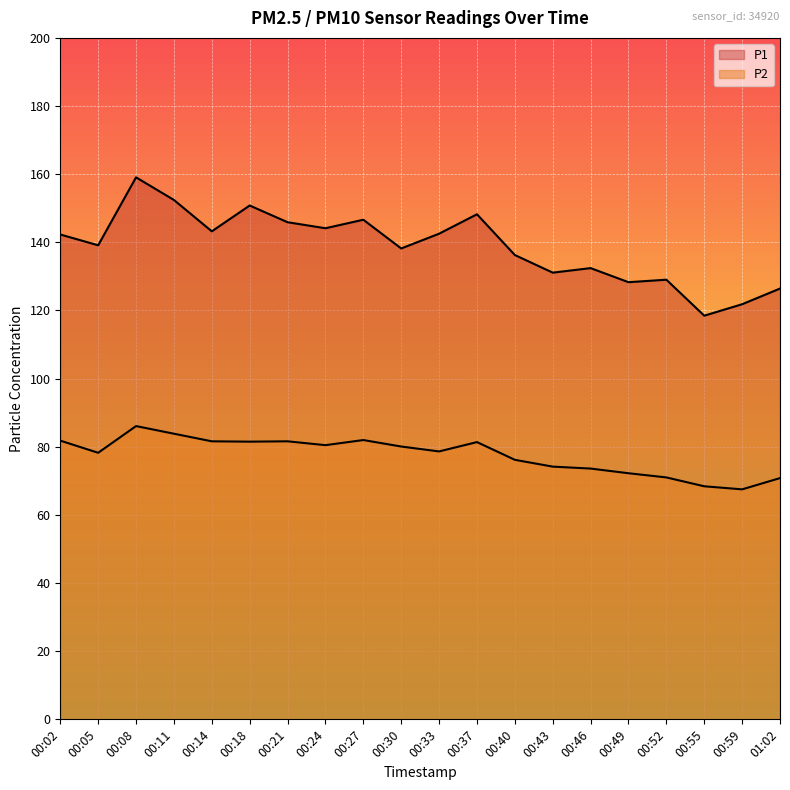

How many series are shown in this chart?

2